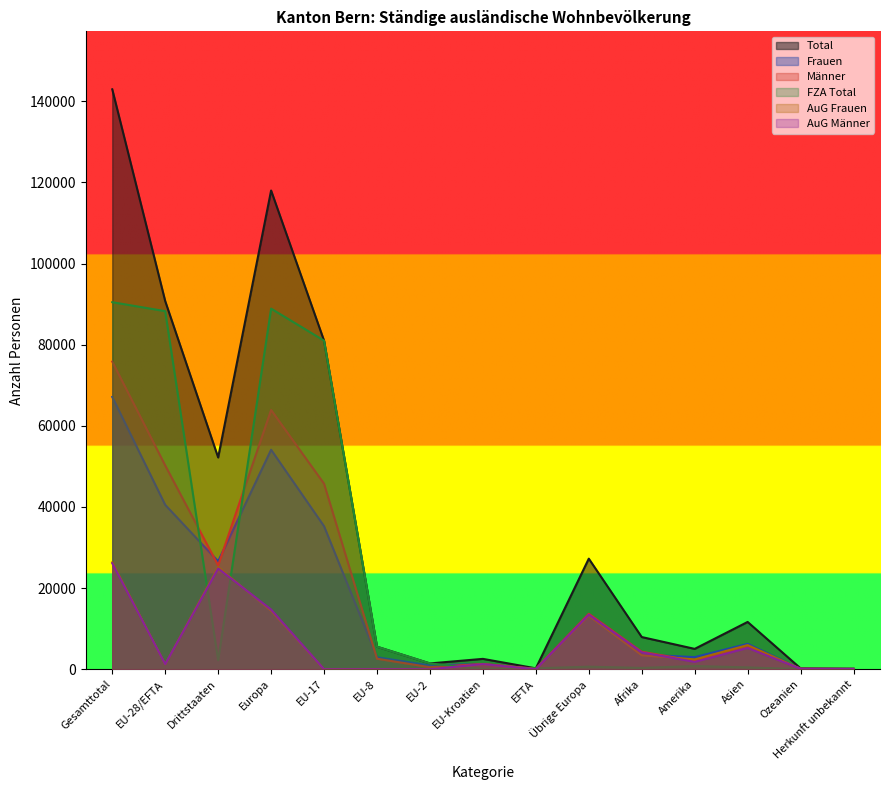

How many categories are shown in the chart?

15